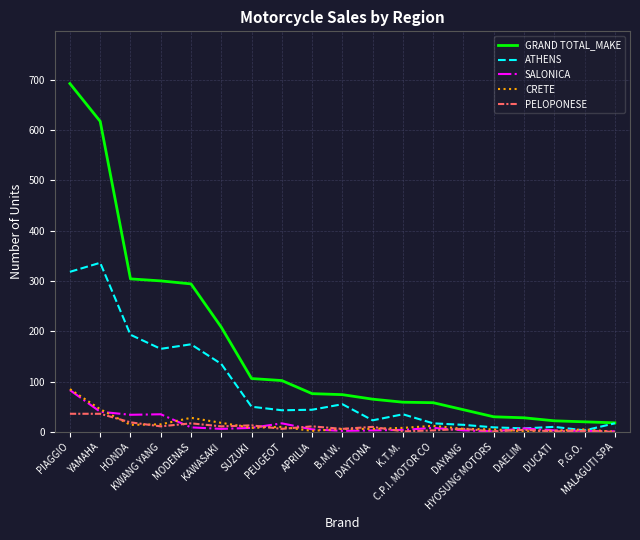

Which series changed the most between HONDA and HYOSUNG MOTORS?

GRAND TOTAL_MAKE